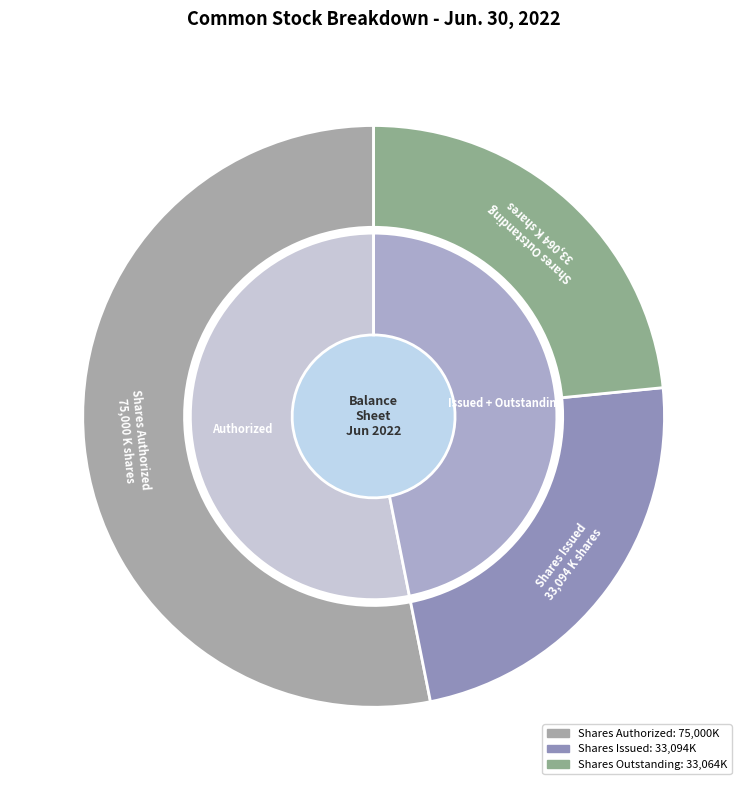

Is it true that Common stock, shares issued is 23% of the pie?

True